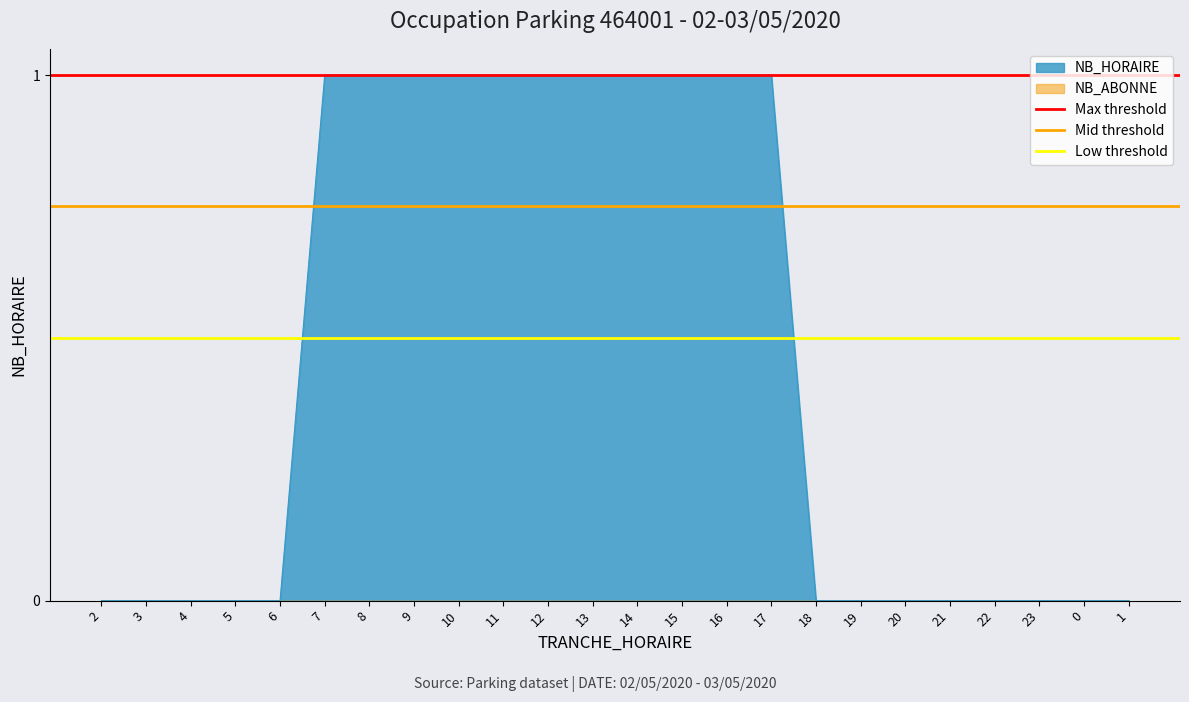

True or false: NB_HORAIRE has a value of 0 at 13.

False